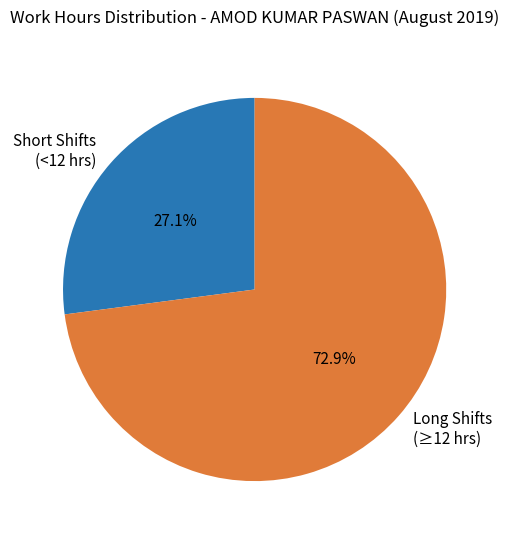

How many slices are in this pie chart?

2